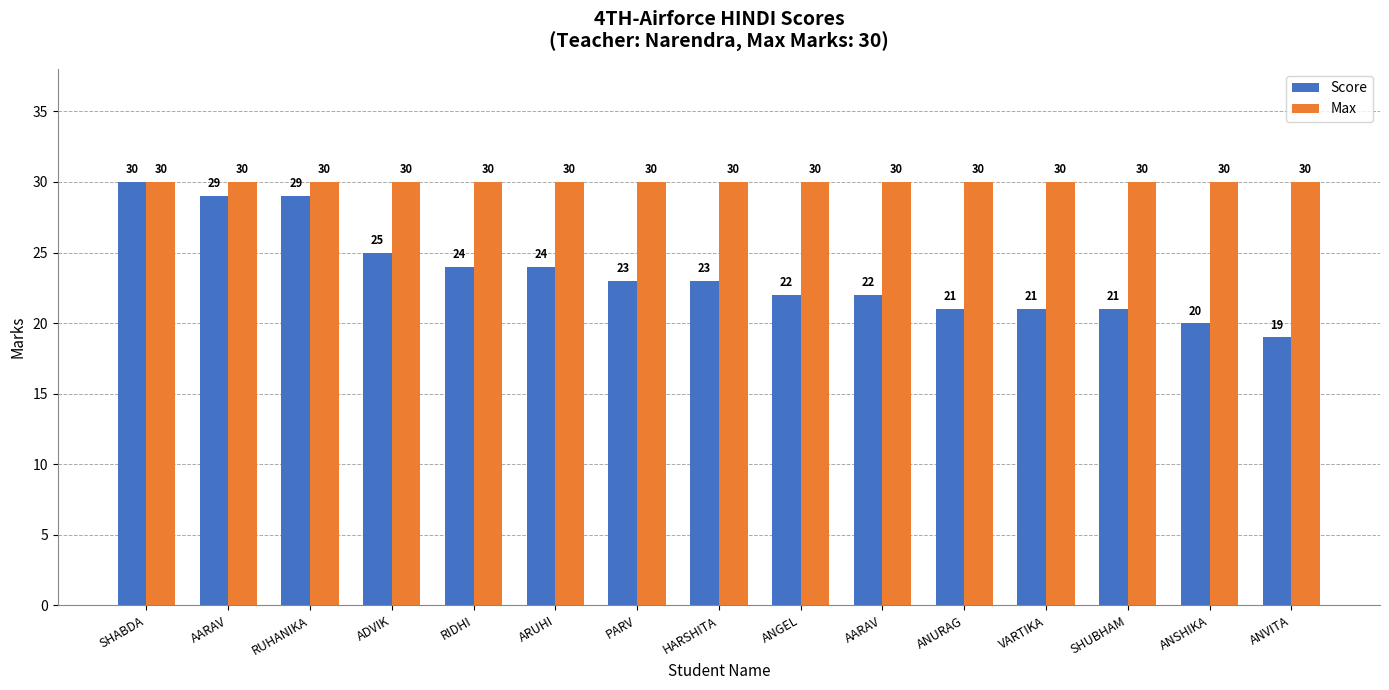

Rank the series by their average value, from highest to lowest.

Max, Score